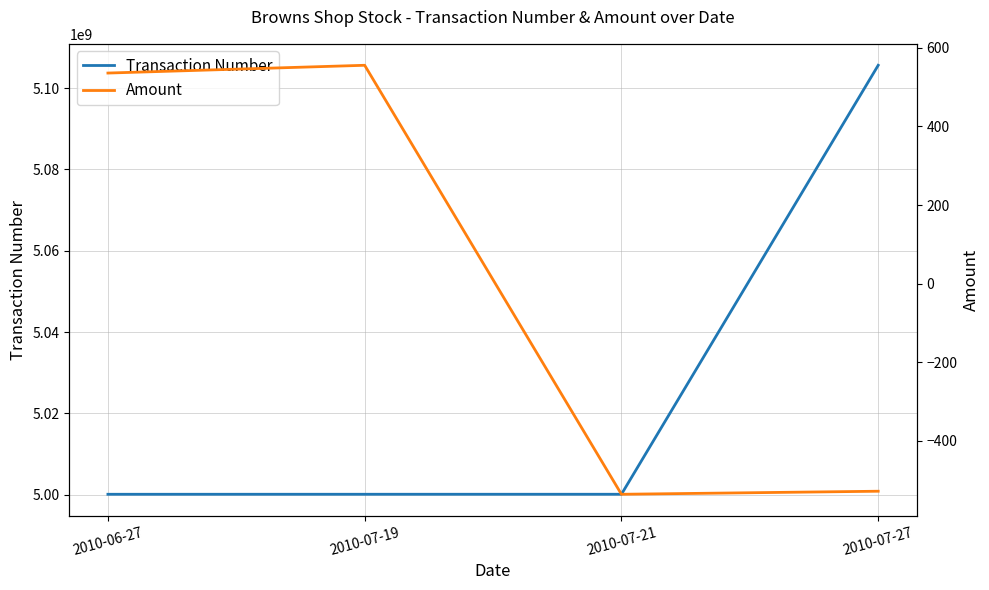

At which category is the sum across all series the highest?

2010-07-27